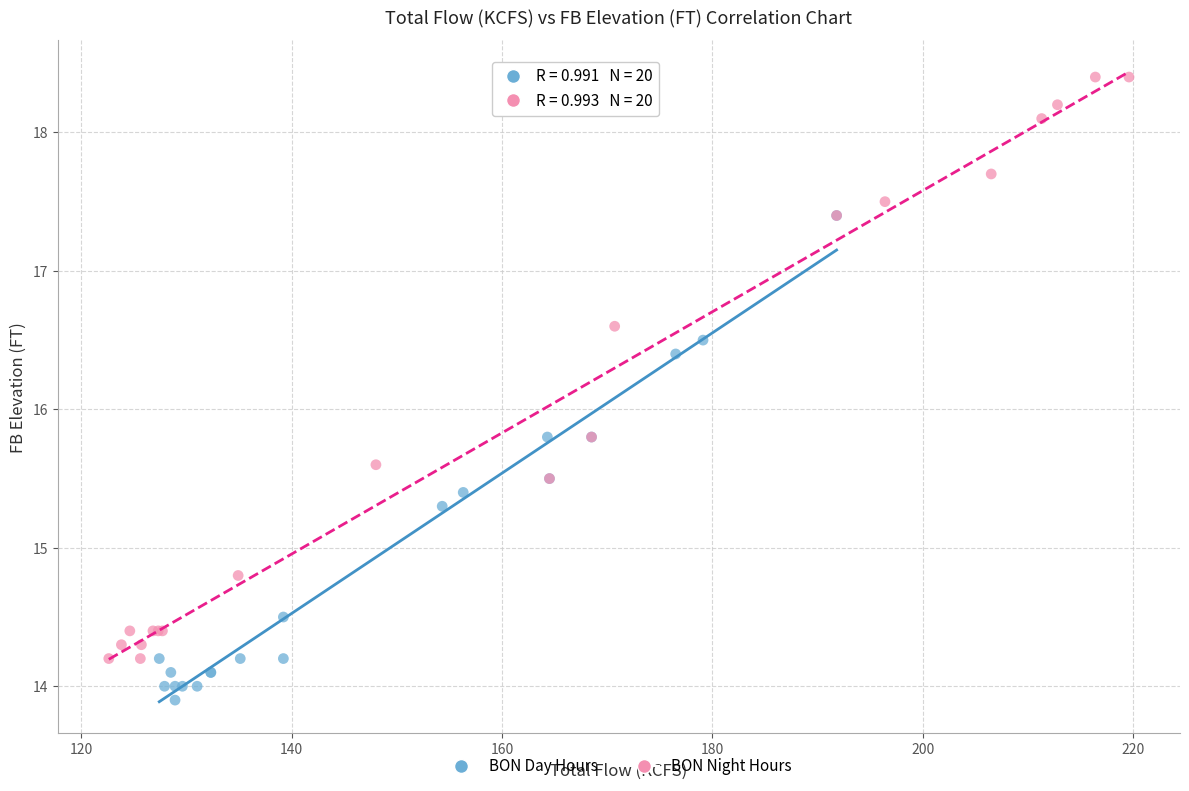

Which series has the widest spread of Y values?

BON Night Hours